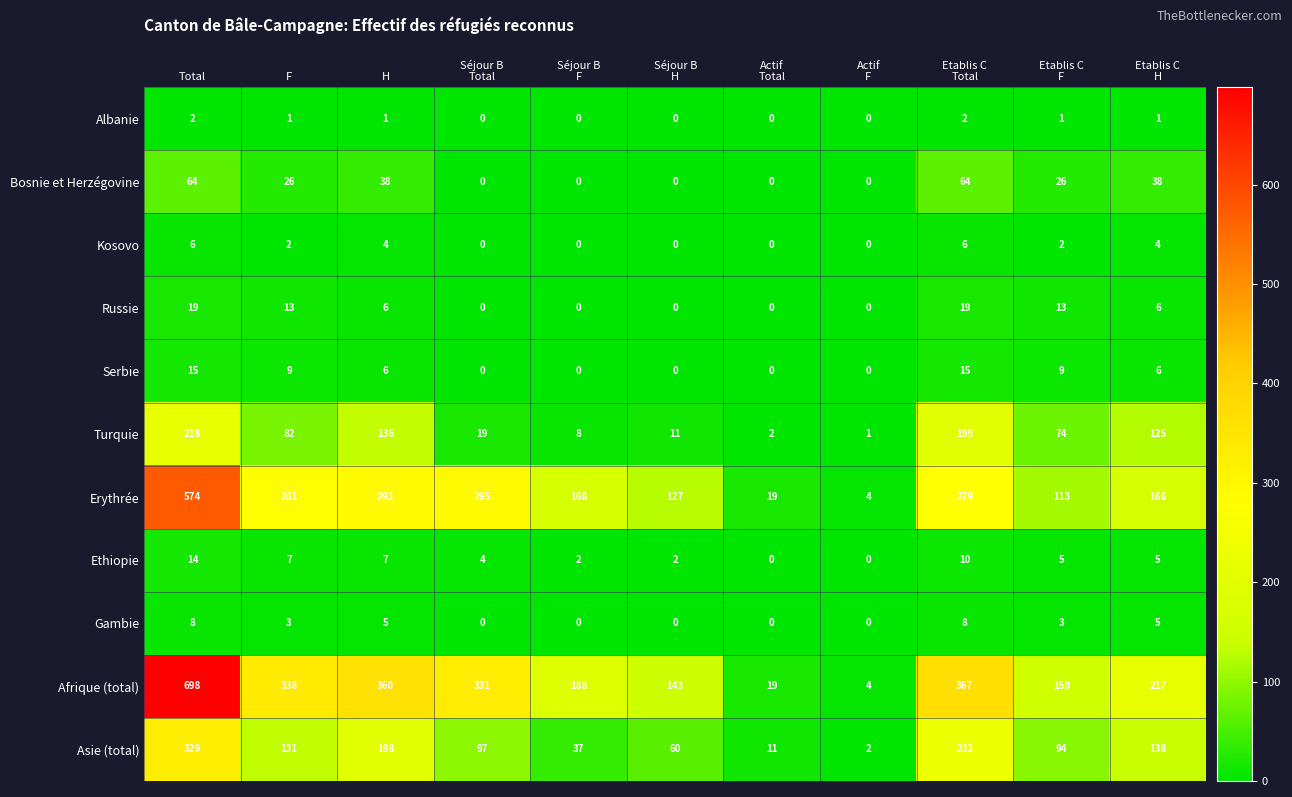

True or false: Afrique (total) has a value of 589 at F.

False